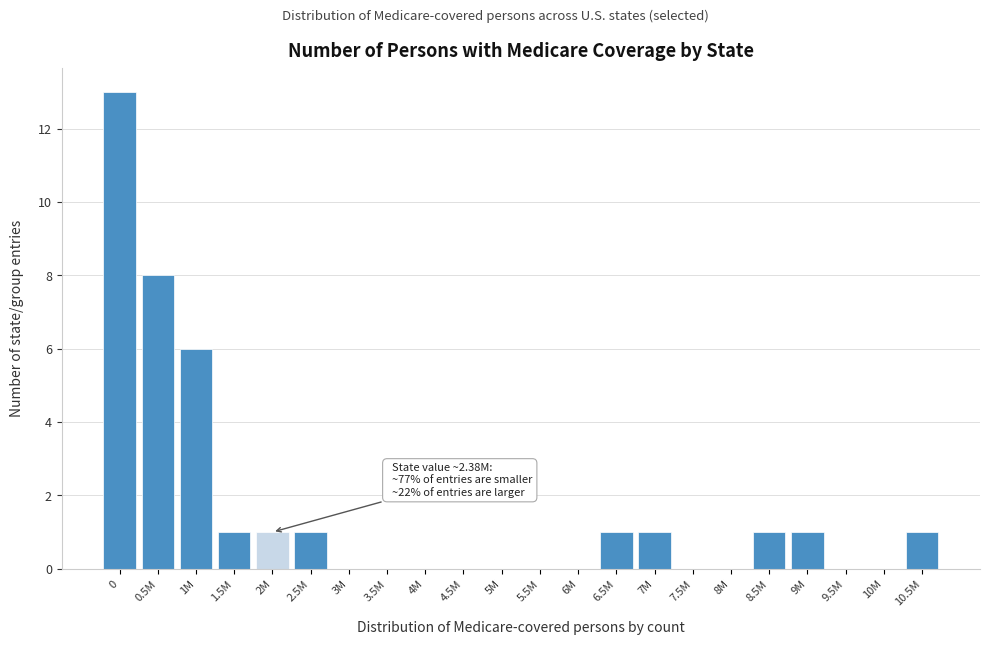

Reading left to right, what are all the values shown in this chart?

0=13	0.5M=8	1M=6	1.5M=1	2M=1	2.5M=1	3M=0	3.5M=0	4M=0	4.5M=0	5M=0	5.5M=0	6M=0	6.5M=1	7M=1	7.5M=0	8M=0	8.5M=1	9M=1	9.5M=0	10M=0	10.5M=1